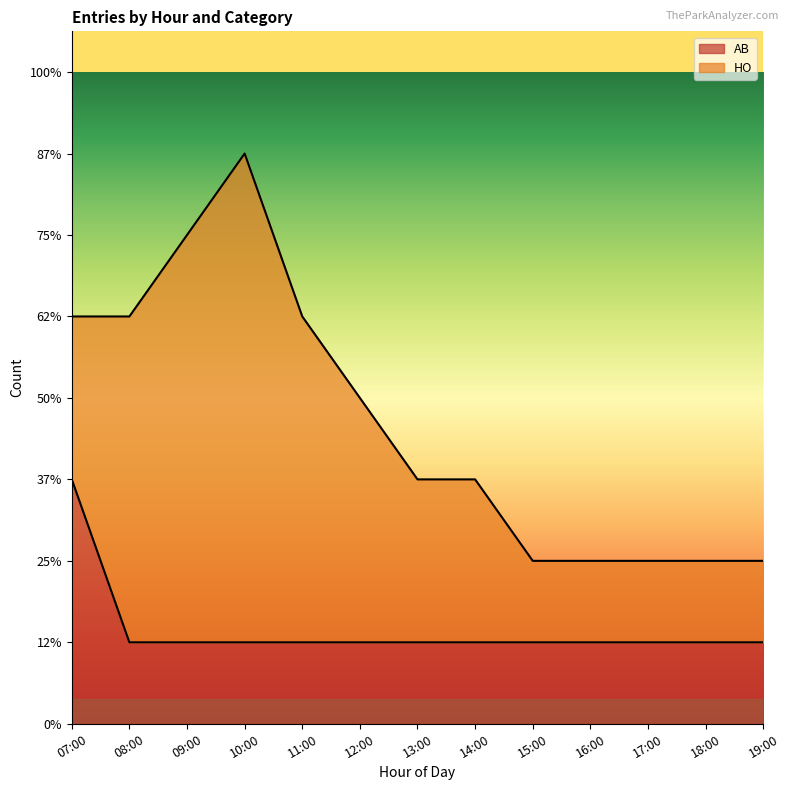

What position from the right is 13:00?

7